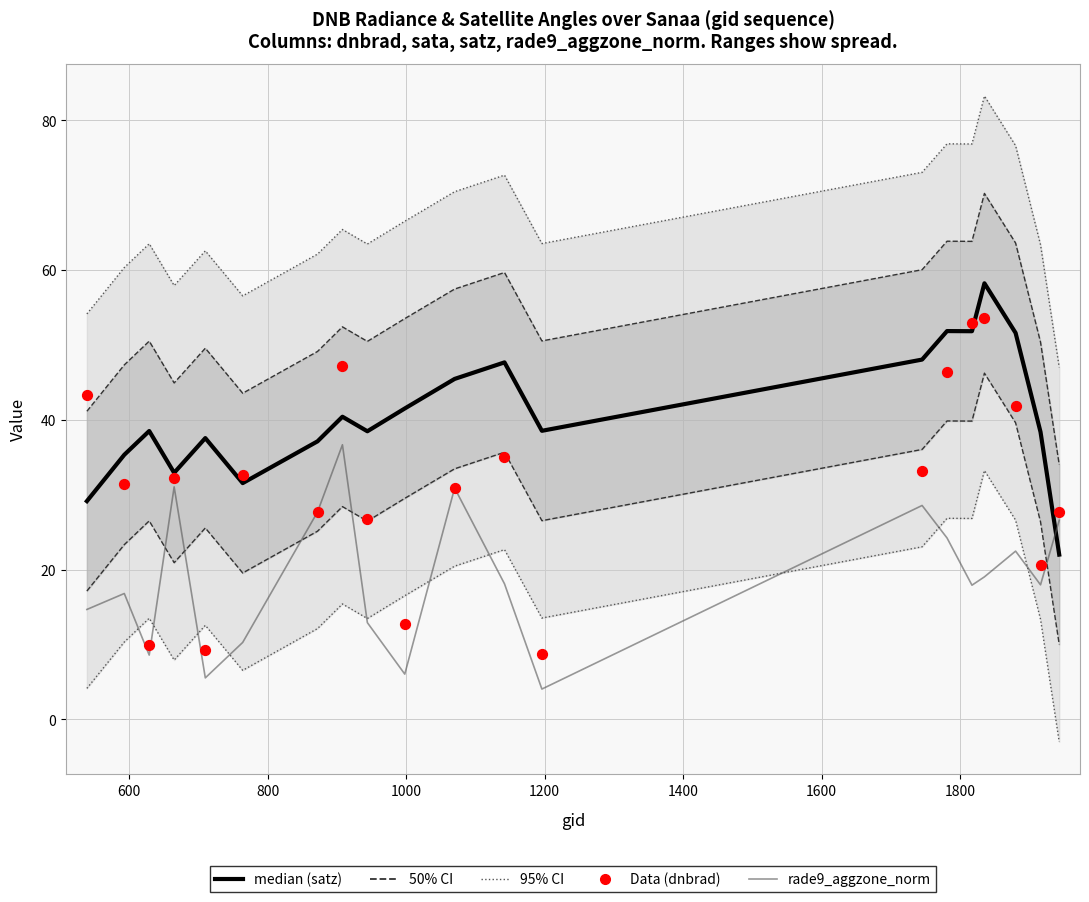

Which series has the largest Y range (max minus min)?

Data (dnbrad)